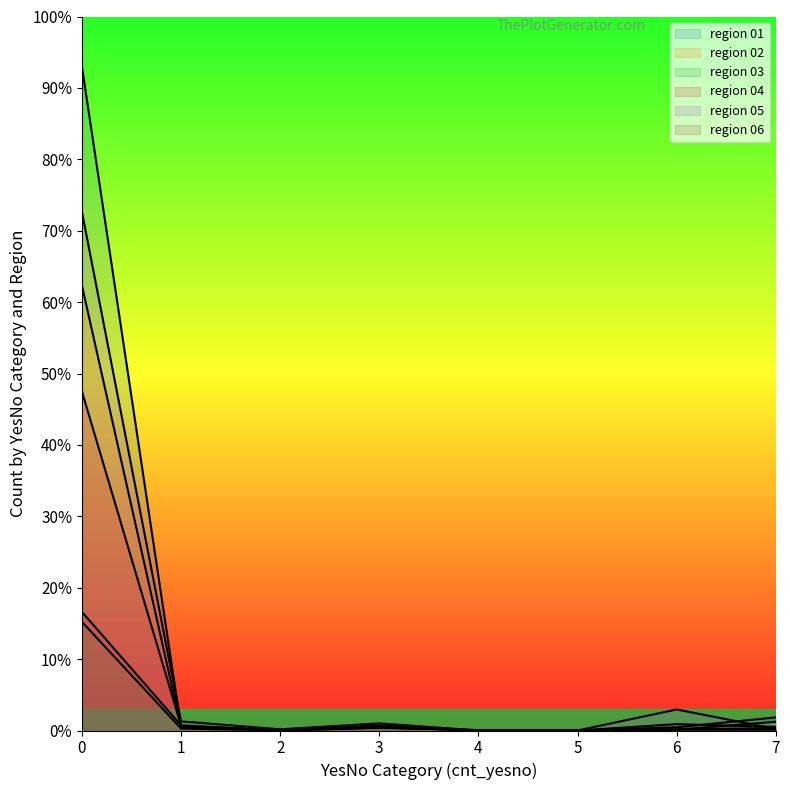

What is the sum of all region 05 values?

1409